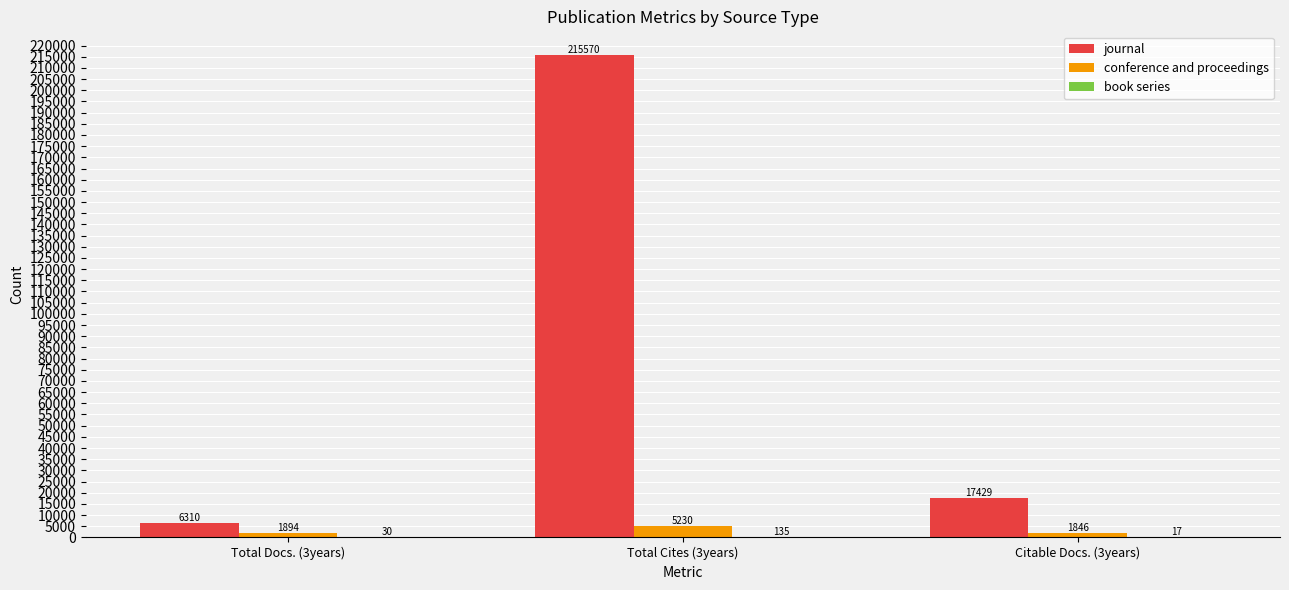

What is the total value across all series at Total Cites (3years)?

220935